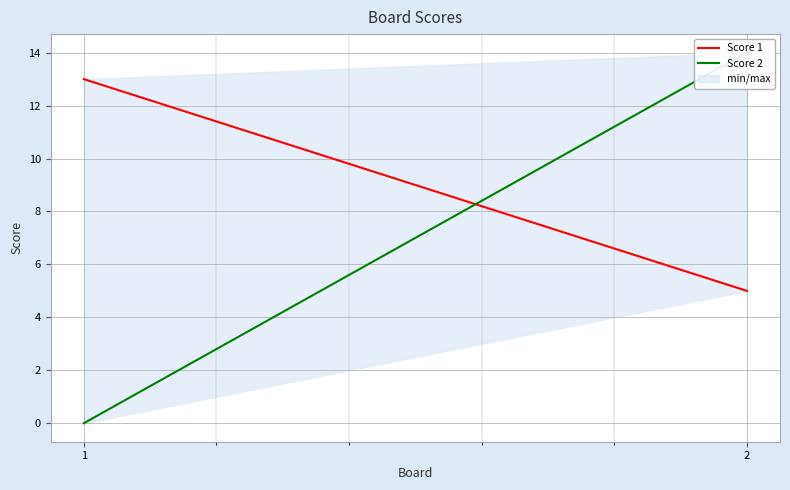

At which label does Score 2 reach its minimum?

1